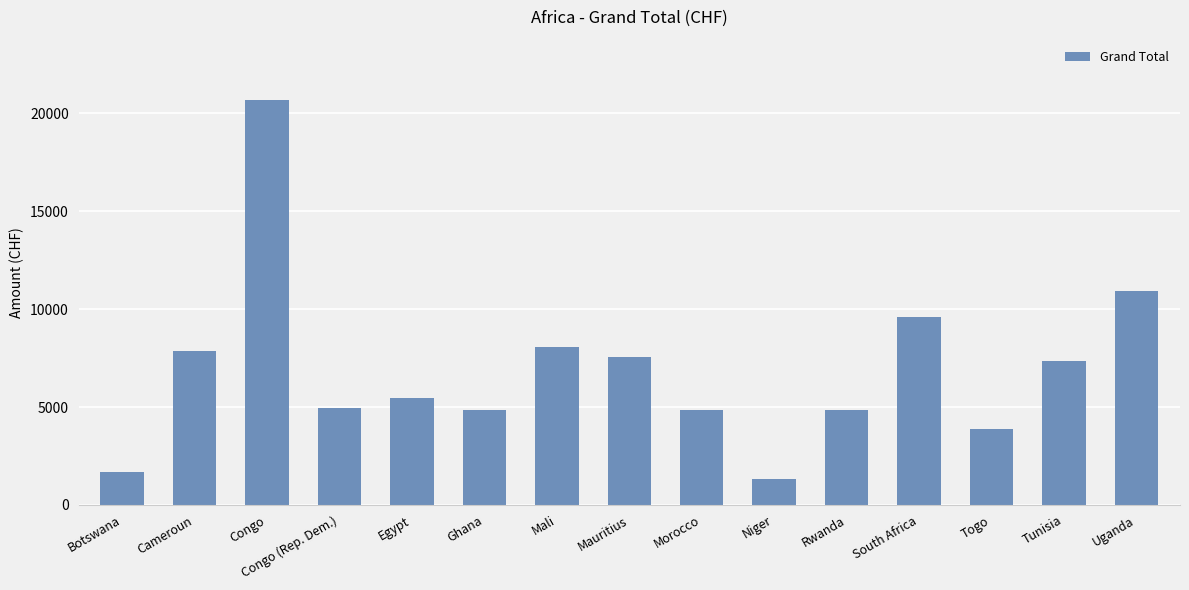

What value does the data have at Togo?

3891.1